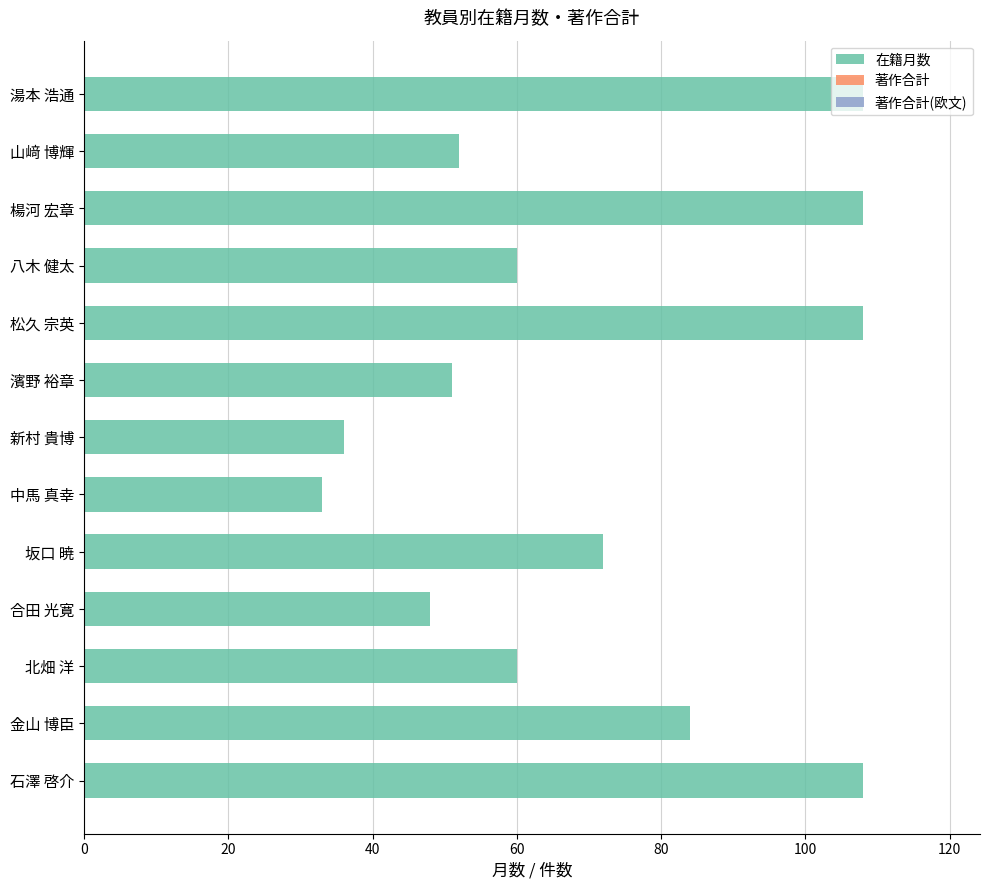

Count the number of data series in this chart.

1